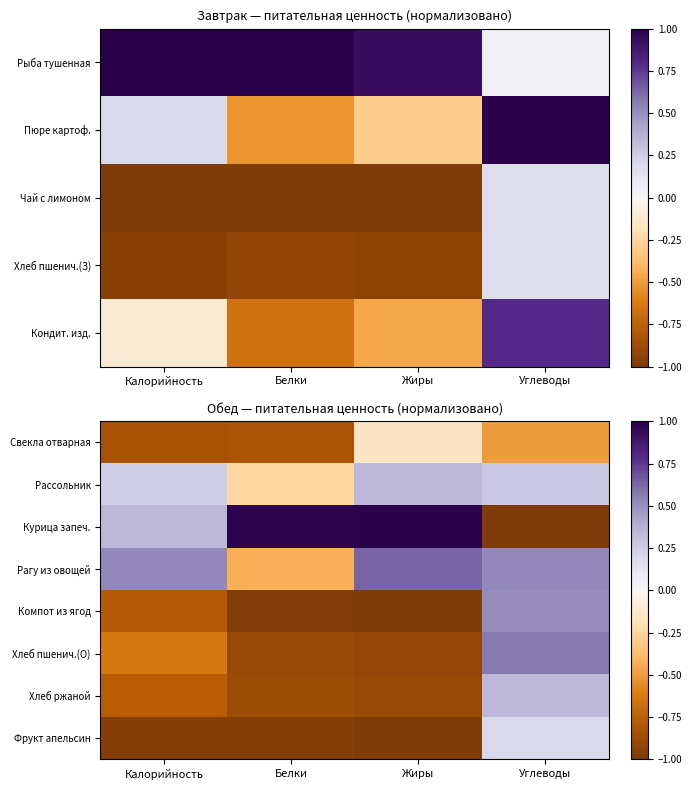

The Компот из ягод series shows -1.0 at Жиры. True or false?

True